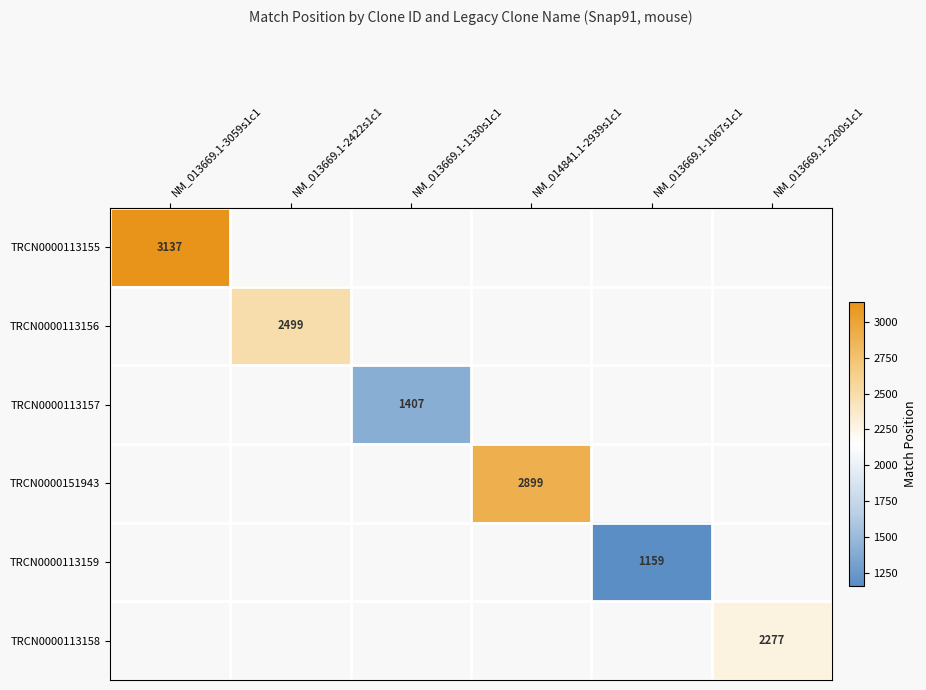

How many positive values does the TRCN0000151943 series have?

1